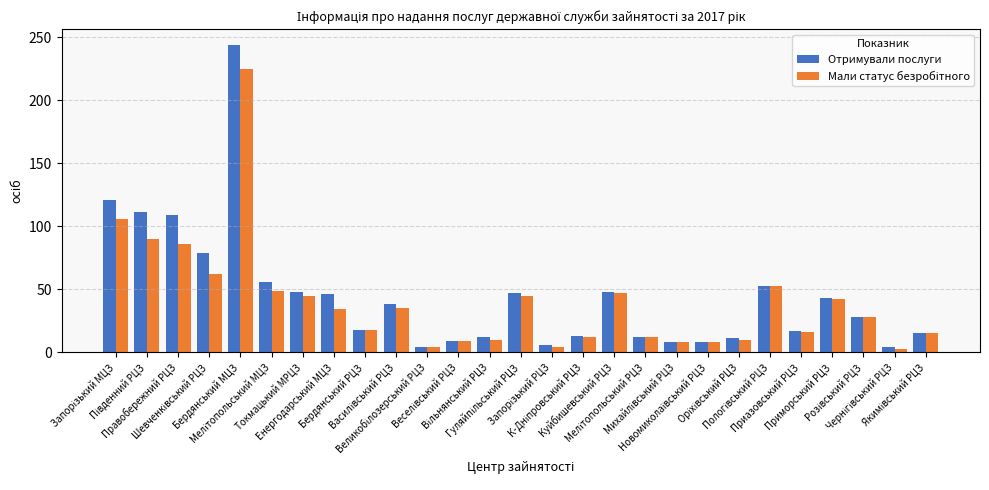

Which series has the widest spread of values?

Отримували послуги